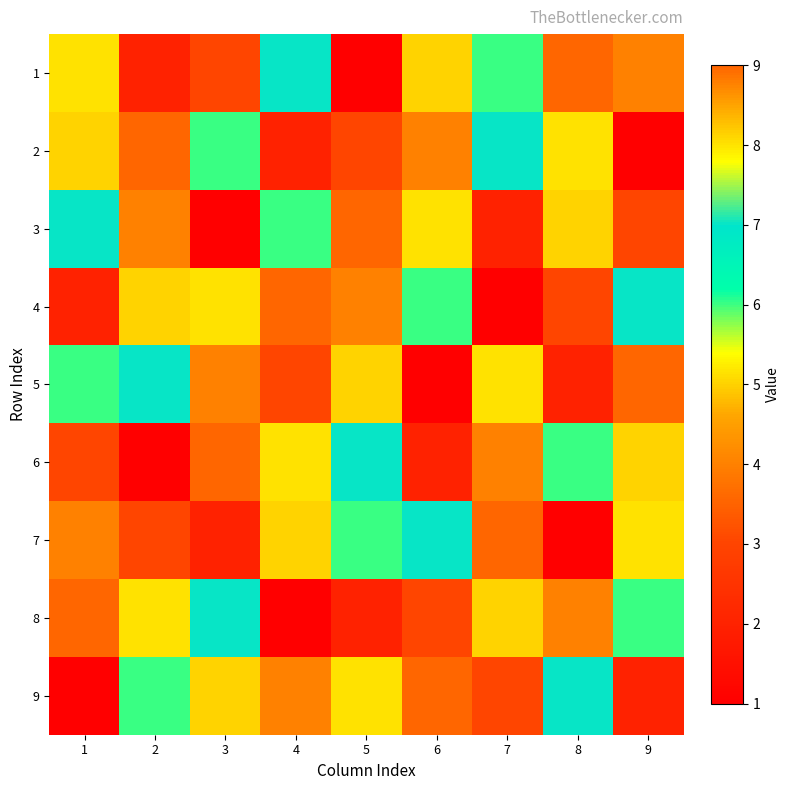

Reading left to right, transcribe all the data shown in this chart.

1: 1=8	2=2	3=3	4=7	5=1	6=5	7=6	8=9	9=4
2: 1=5	2=9	3=6	4=2	5=3	6=4	7=7	8=8	9=1
3: 1=7	2=4	3=1	4=6	5=9	6=8	7=2	8=5	9=3
4: 1=2	2=5	3=8	4=9	5=4	6=6	7=1	8=3	9=7
5: 1=6	2=7	3=4	4=3	5=5	6=1	7=8	8=2	9=9
6: 1=3	2=1	3=9	4=8	5=7	6=2	7=4	8=6	9=5
7: 1=4	2=3	3=2	4=5	5=6	6=7	7=9	8=1	9=8
8: 1=9	2=8	3=7	4=1	5=2	6=3	7=5	8=4	9=6
9: 1=1	2=6	3=5	4=4	5=8	6=9	7=3	8=7	9=2